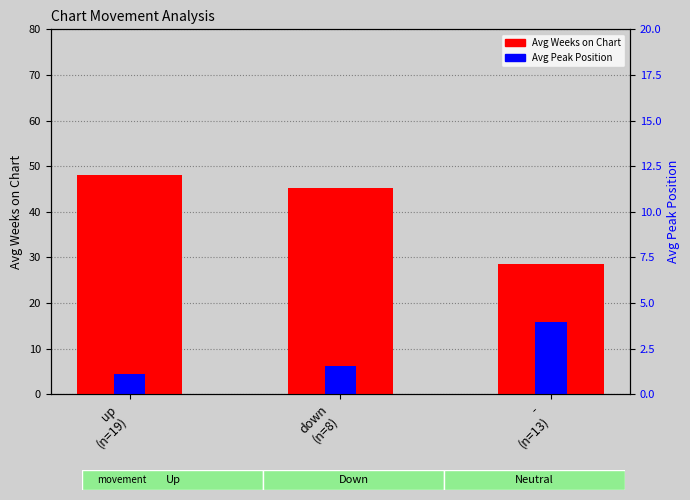

At which label does Avg Weeks on Chart reach its minimum?

-
(n=13)